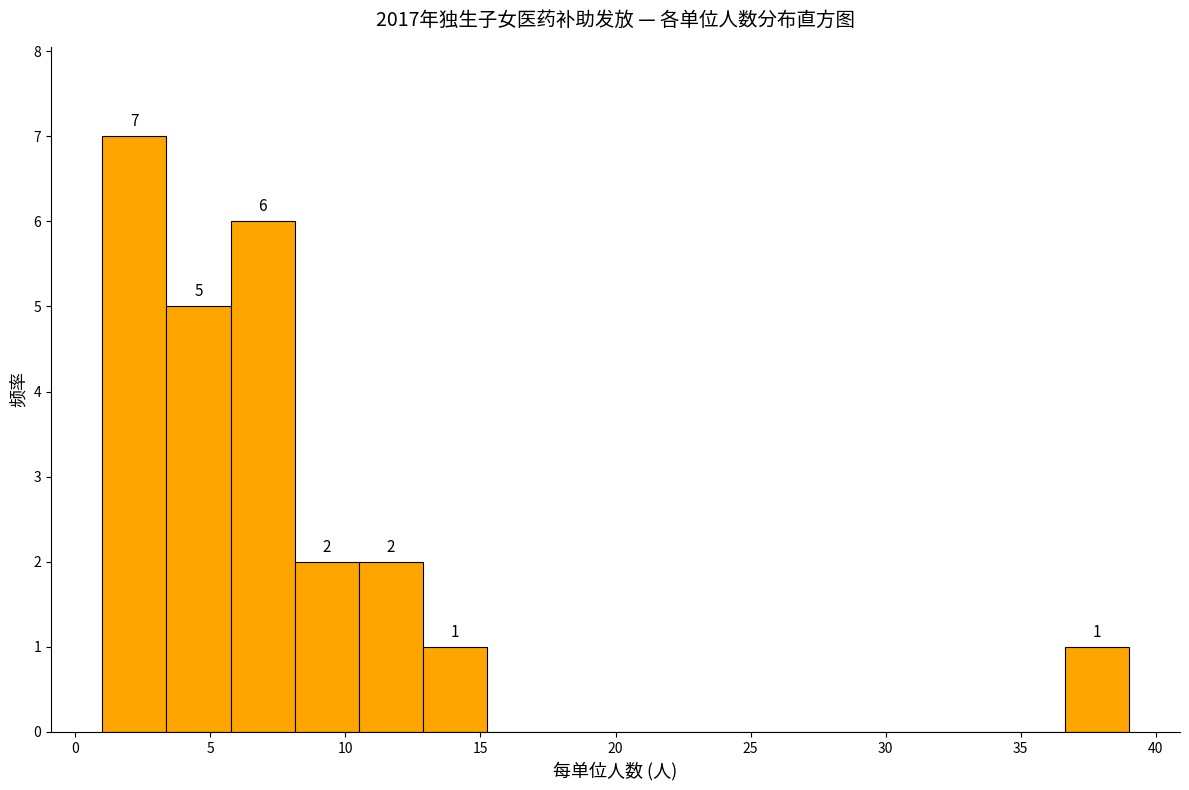

Which range on the x-axis has the tallest bar?

1.0 to 3.5